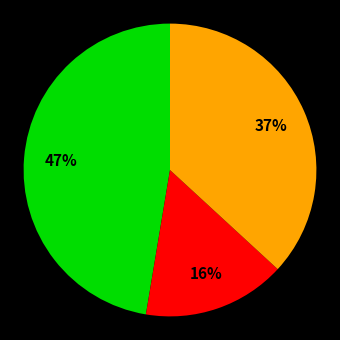

To the nearest percent, what is the average slice percentage?

33%